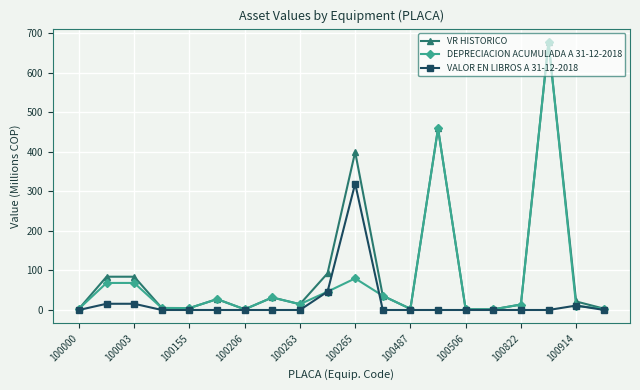

What are all the series names shown in the legend?

VR HISTORICO, DEPRECIACION ACUMULADA A 31-12-2018, VALOR EN LIBROS A 31-12-2018